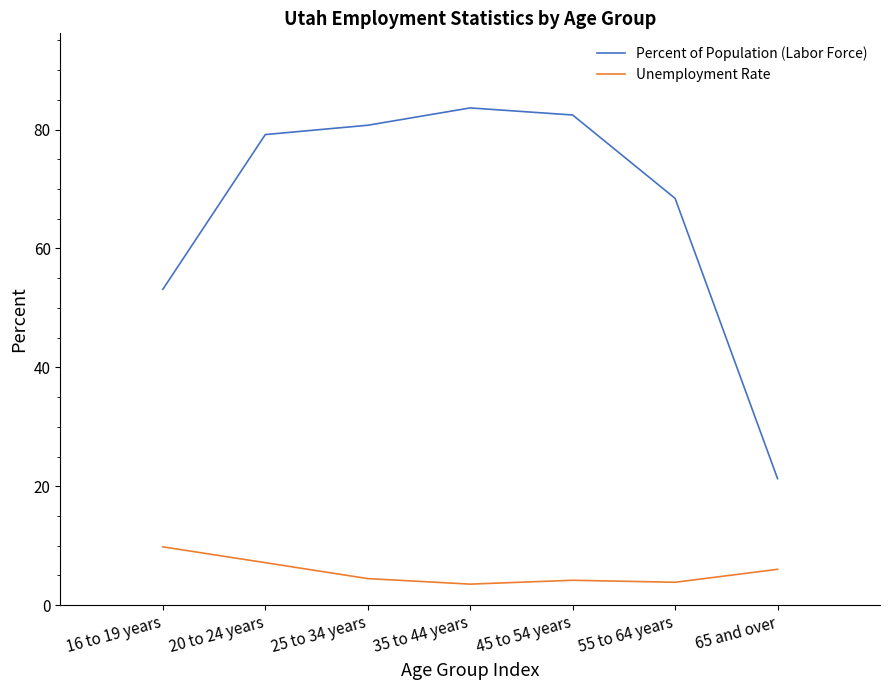

What is the highest value of the Unemployment Rate series?

9.8